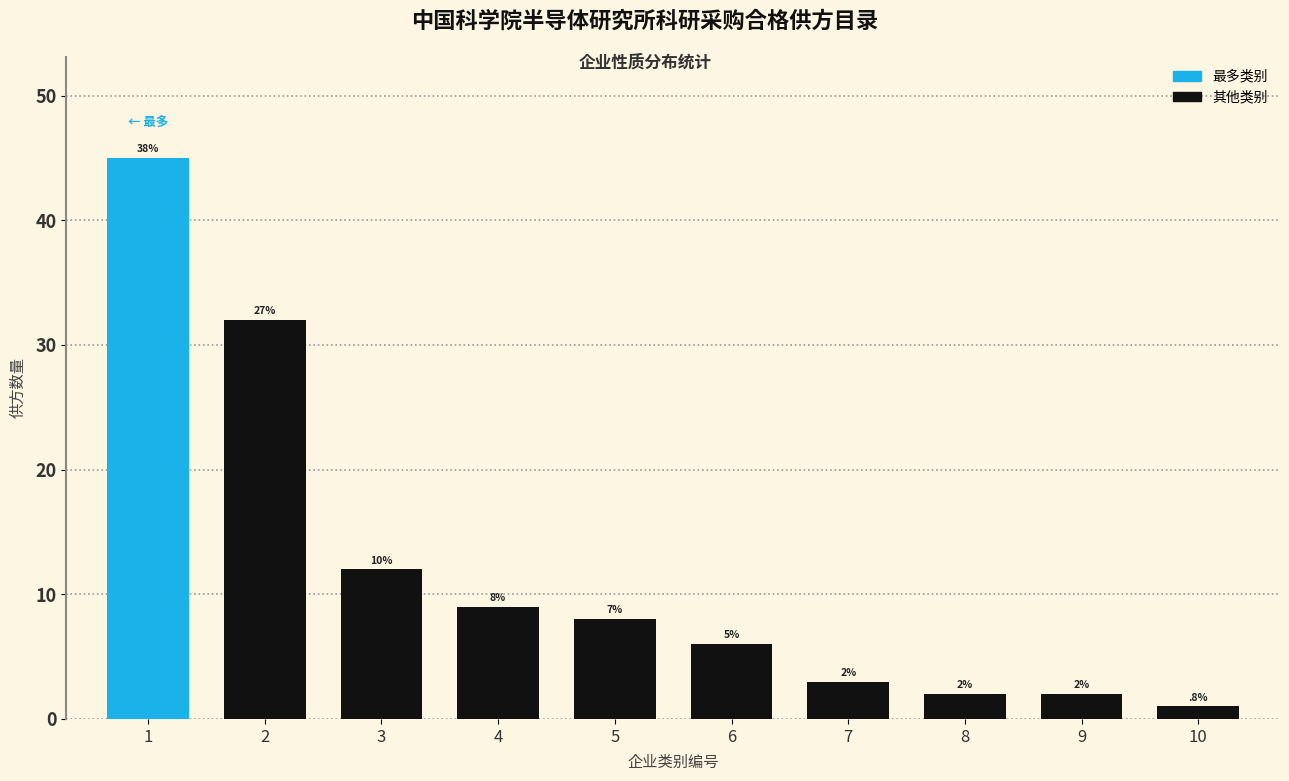

How many bars are there in total?

10